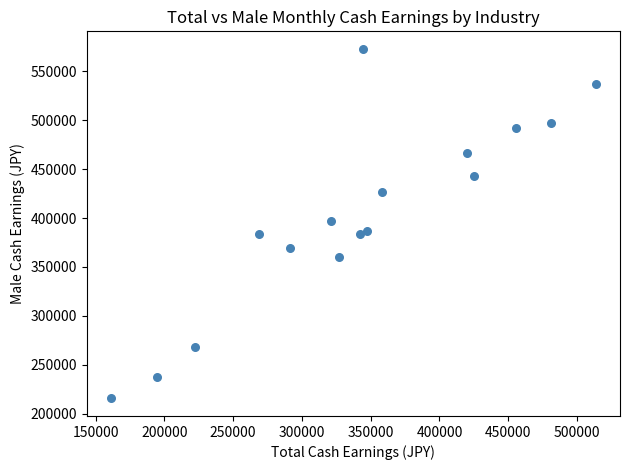

What is the range of Y values (max minus min)?

357066